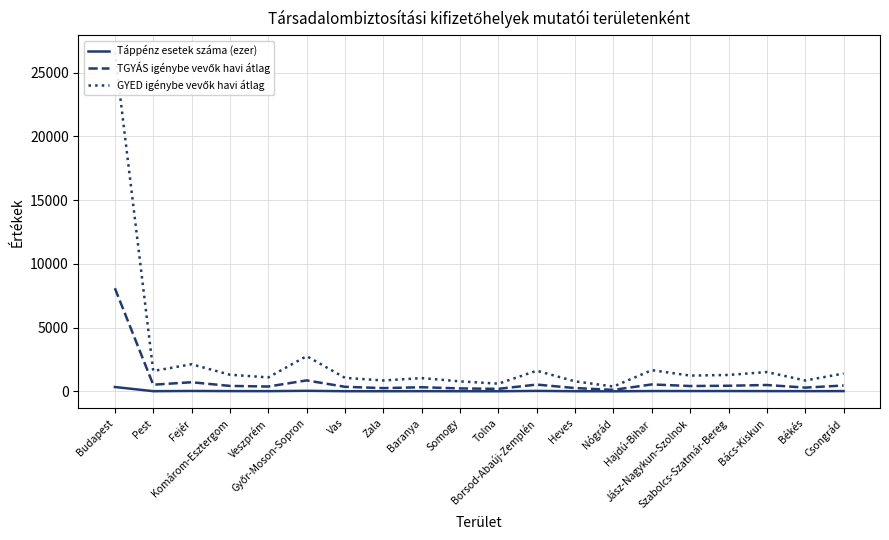

What position from the left is Pest?

2